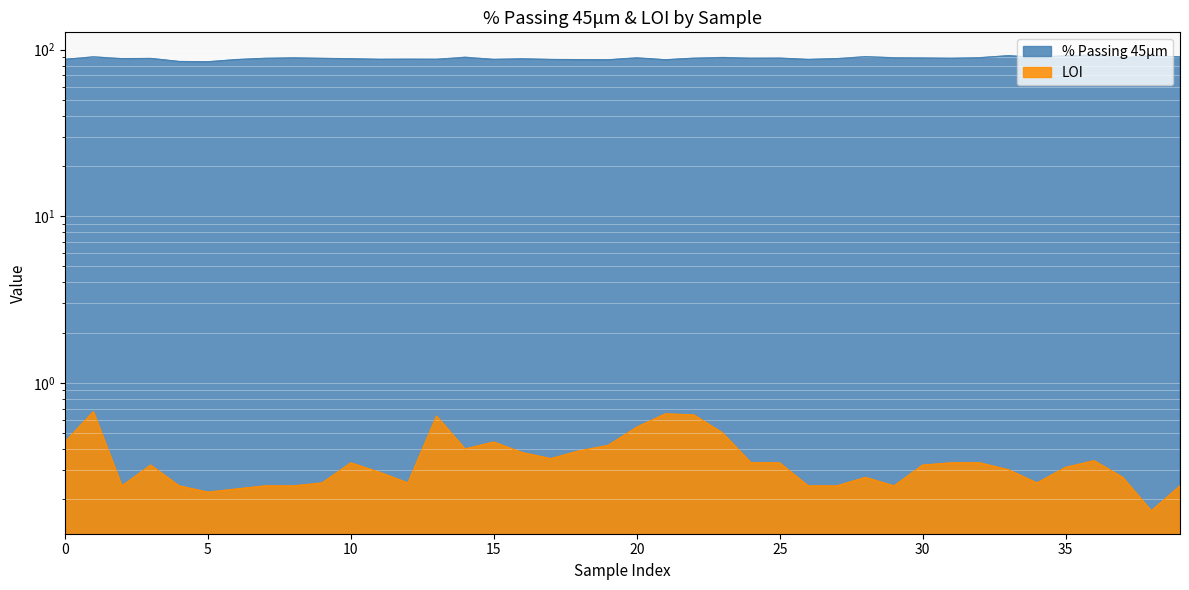

What is the spread (max minus min) of values at 5?

84.3